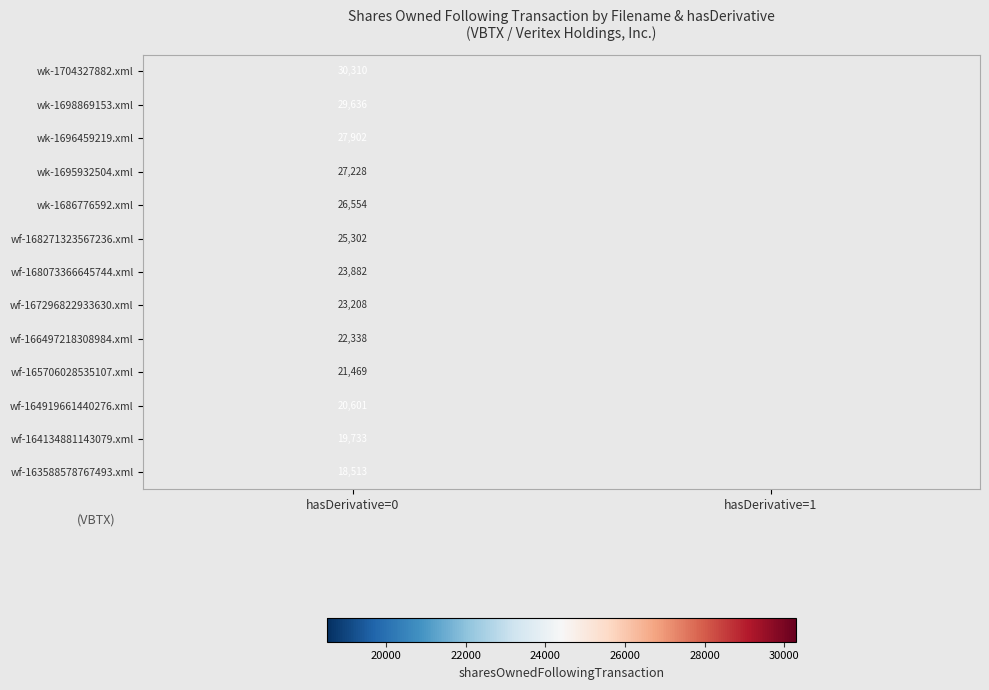

Rank the series at hasDerivative=0 from lowest to highest value.

wf-163588578767493.xml, wf-164134881143079.xml, wf-164919661440276.xml, wf-165706028535107.xml, wf-166497218308984.xml, wf-167296822933630.xml, wf-168073366645744.xml, wf-168271323567236.xml, wk-1686776592.xml, wk-1695932504.xml, wk-1696459219.xml, wk-1698869153.xml, wk-1704327882.xml